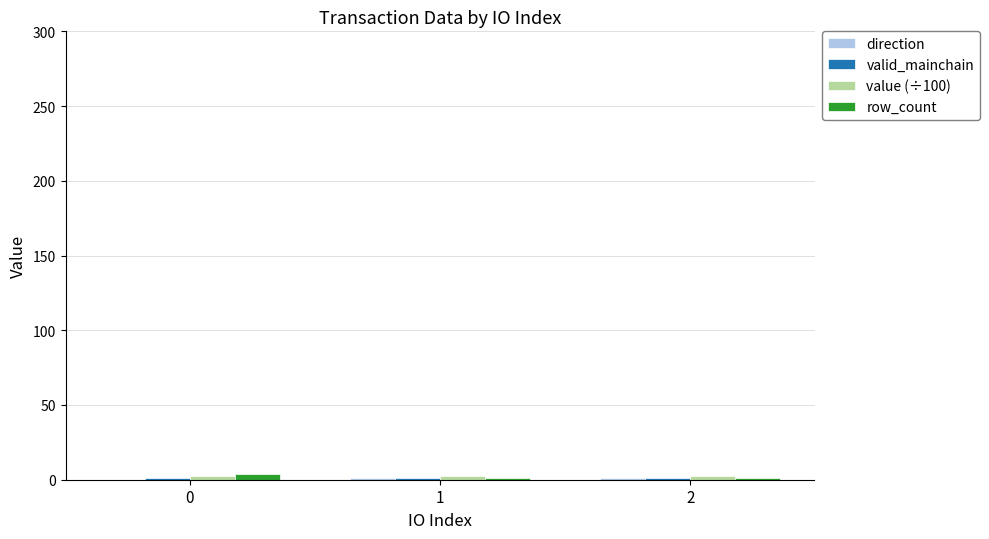

Is it true that row_count equals 4.0 at 0?

True